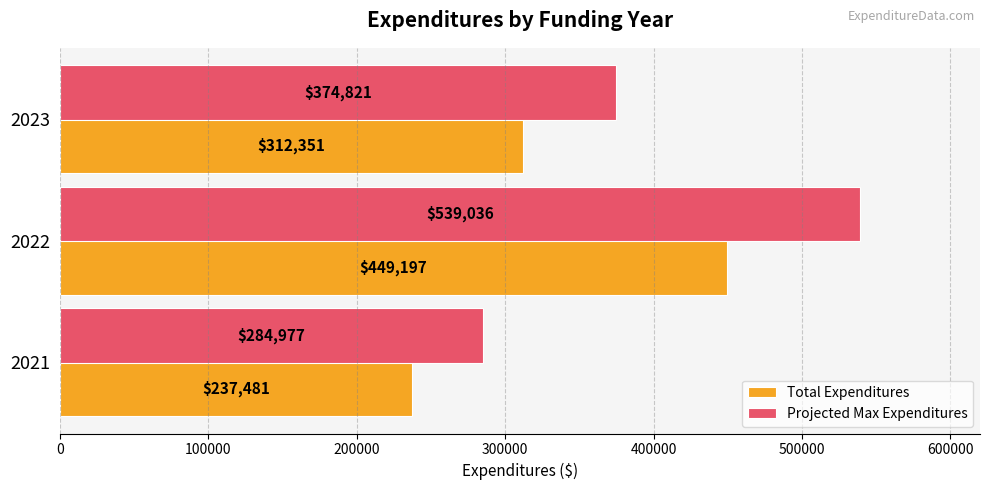

Count the number of data series in this chart.

2